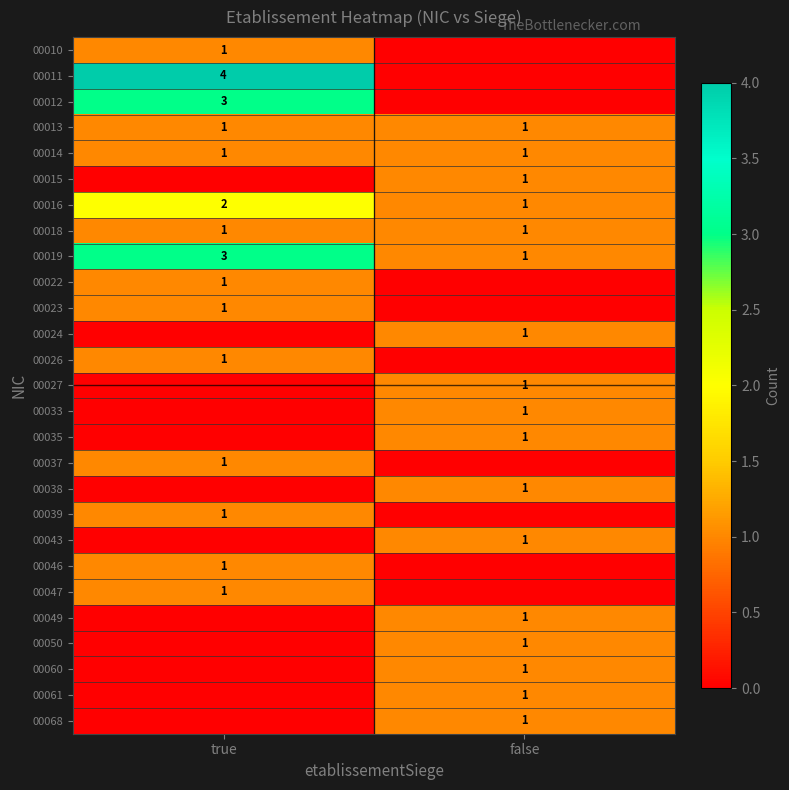

Is it true that 00011 equals 4 at true?

True